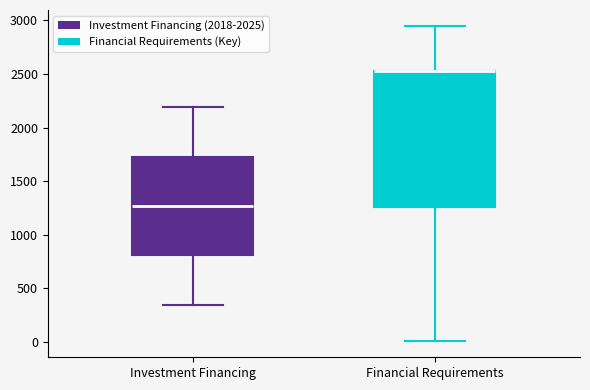

Which box is the tallest, from its lower edge to its upper edge?

Financial Requirements